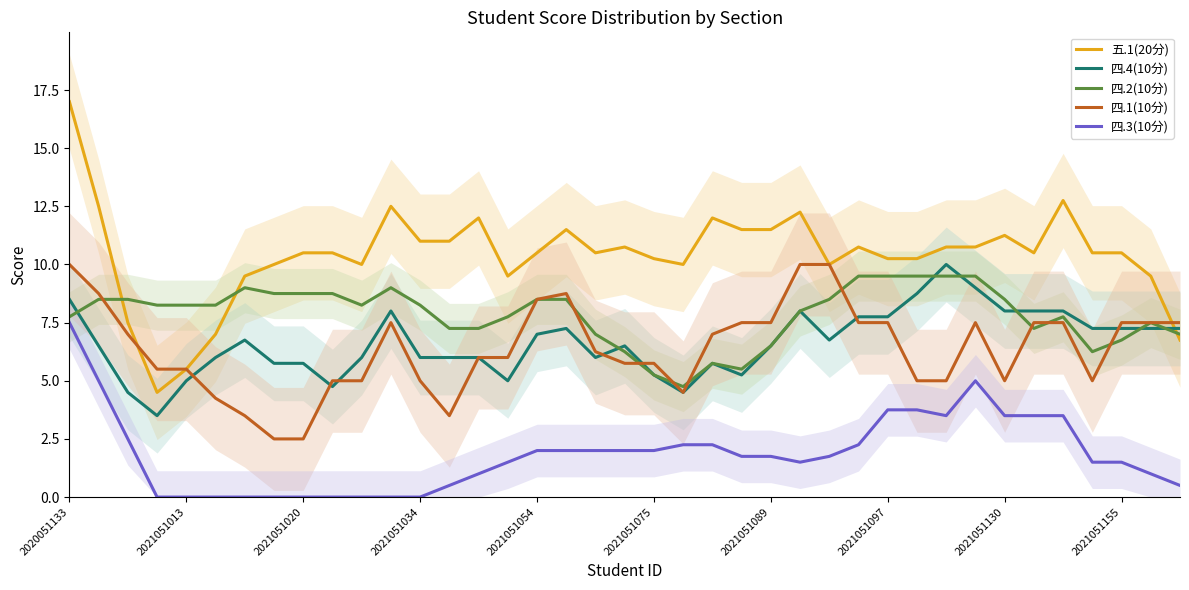

True or false: 五.1(20分) has a value of 18.5 at 2021051155.

False